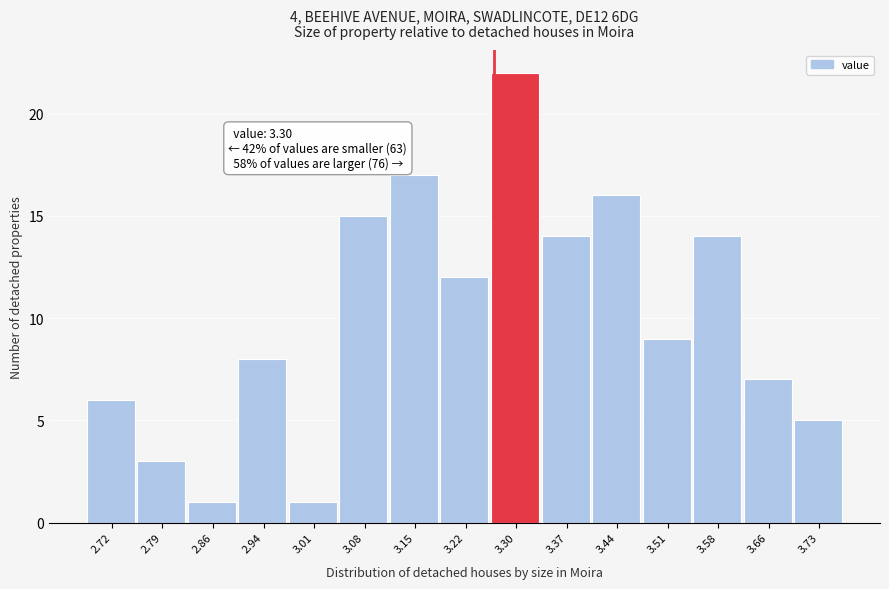

Reading left to right, extract all data points from this chart.

6	3	1	8	1	15	17	12	22	14	16	9	14	7	5